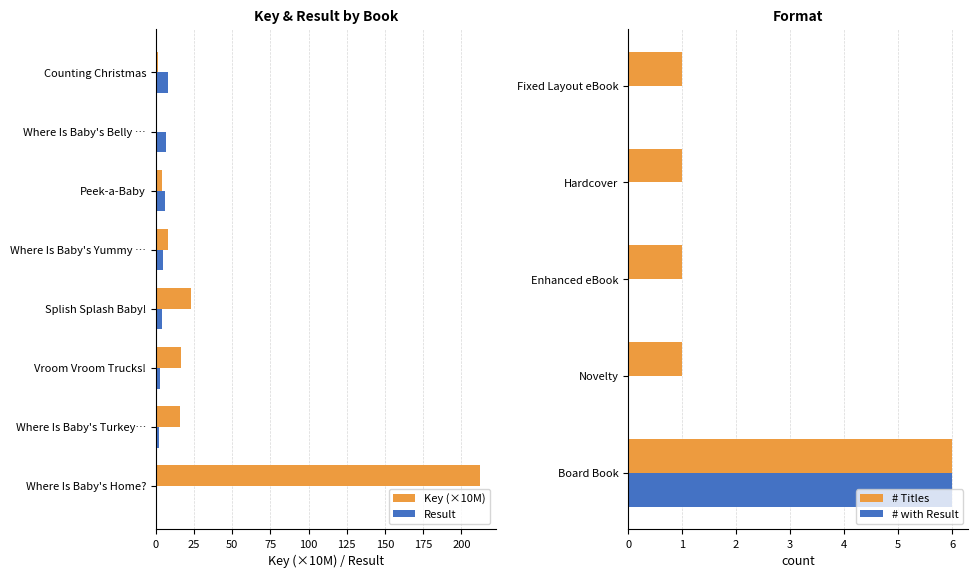

Which series has the largest range (max minus min)?

Key